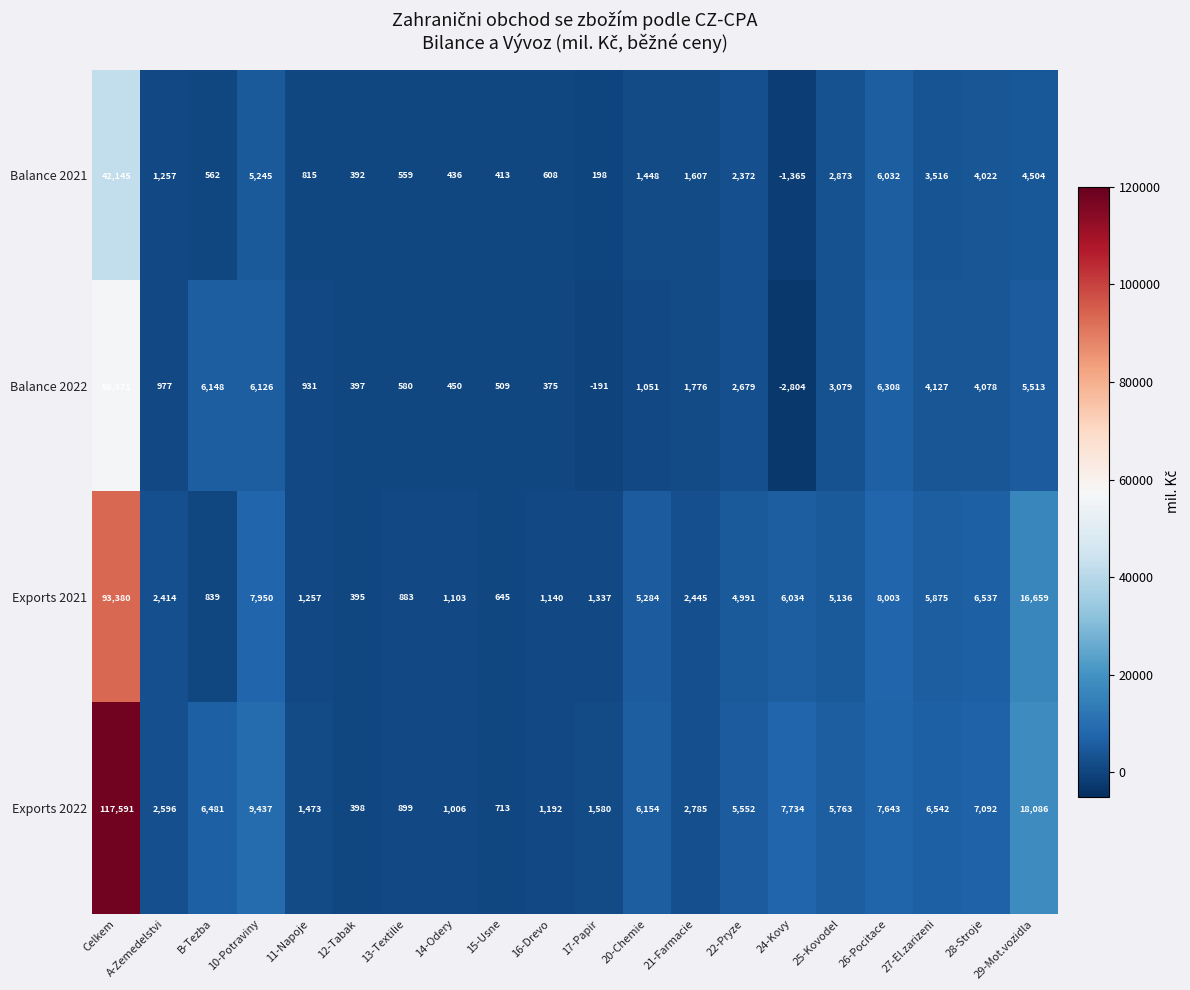

Rank the series by their average value, from highest to lowest.

Exports 2022, Exports 2021, Balance 2022, Balance 2021